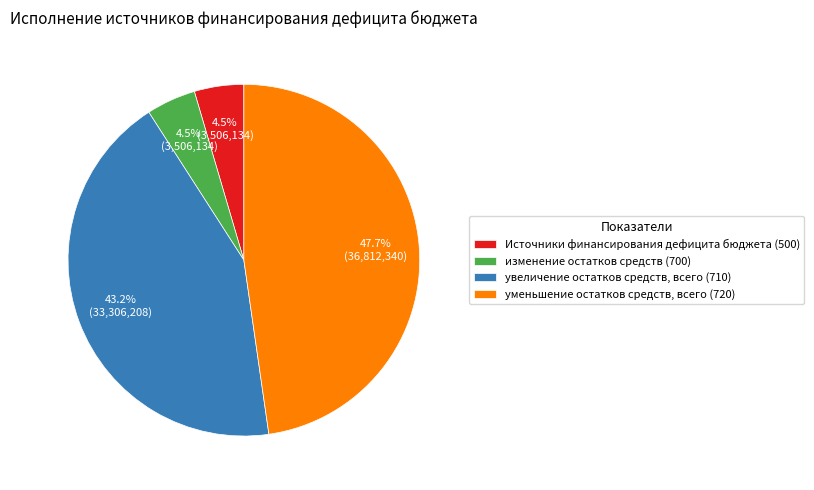

The Источники финансирования дефицита бюджета slice represents 19% of the pie. True or false?

False